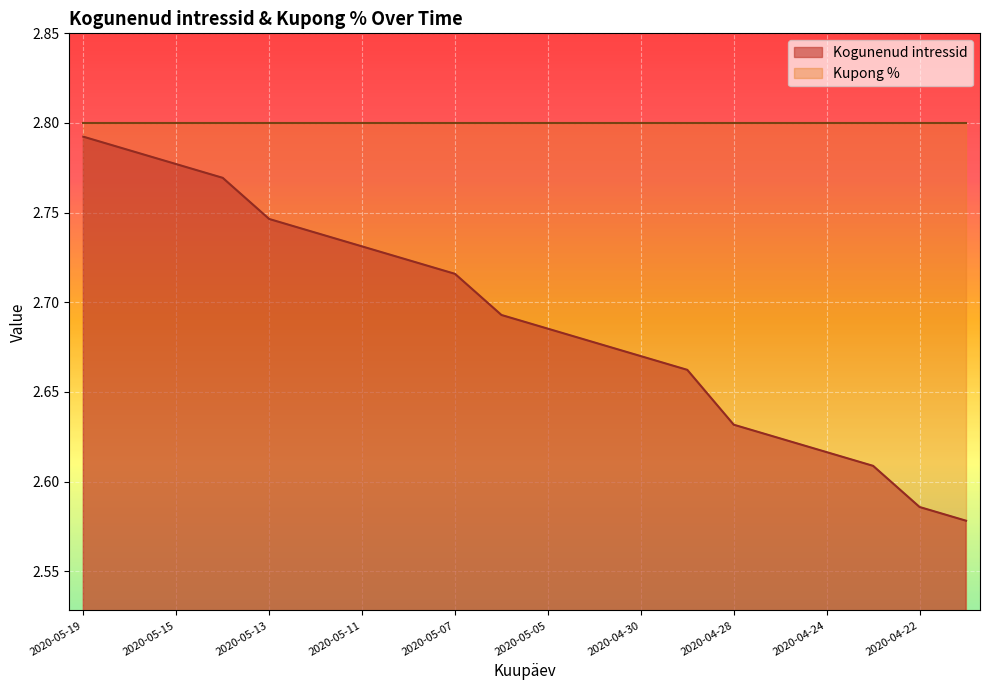

Reading left to right, what are all the values shown in this chart?

2.8	2.8	2.8	2.8	2.7	2.7	2.7	2.7	2.7	2.7	2.7	2.7	2.7	2.7	2.6	2.6	2.6	2.6	2.6	2.6